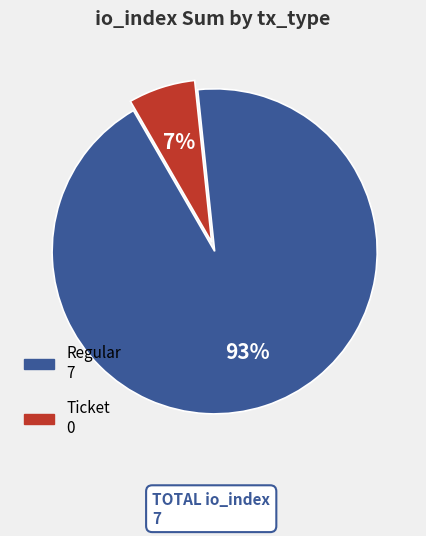

Is there any slice that represents more than half of the pie?

Yes